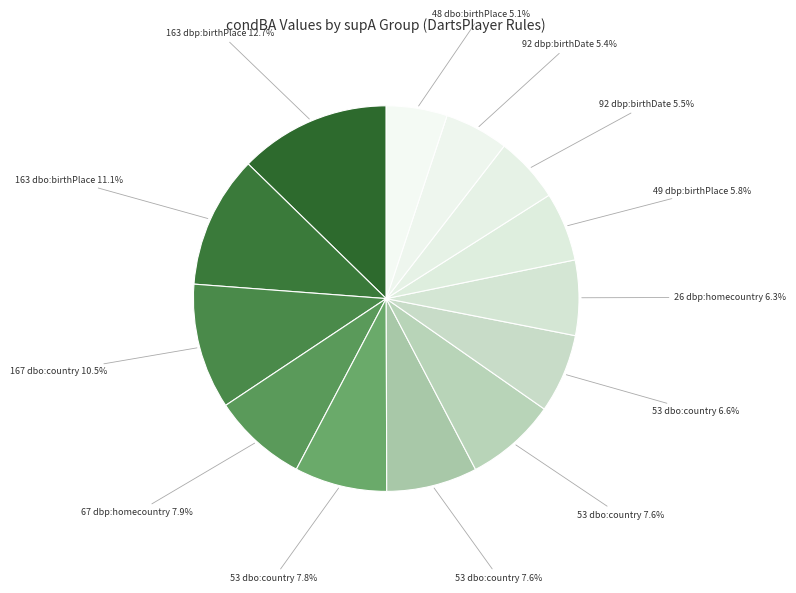

How many slices are in this pie chart?

13